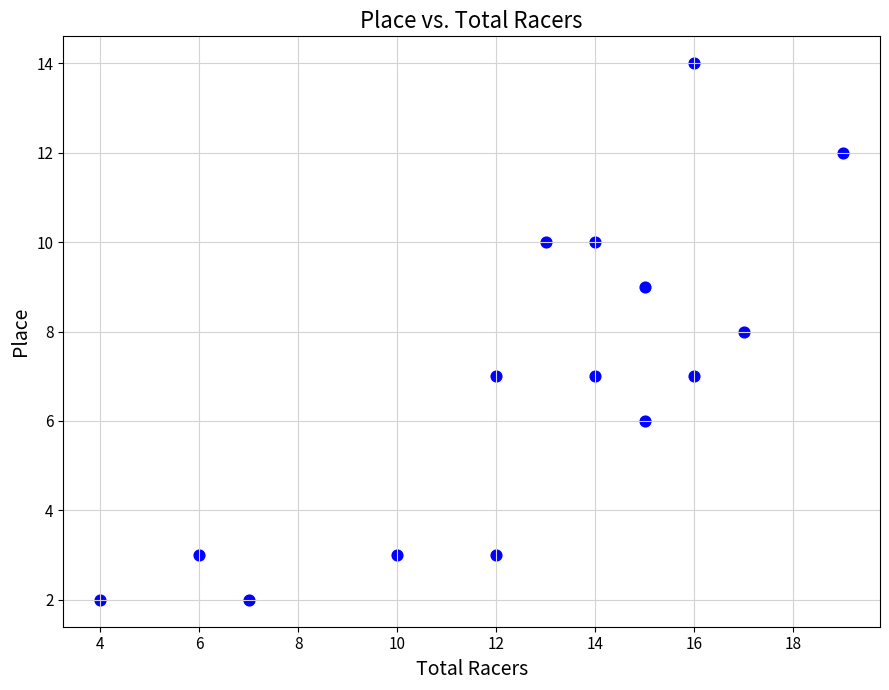

What is the range of Y values (max minus min)?

12